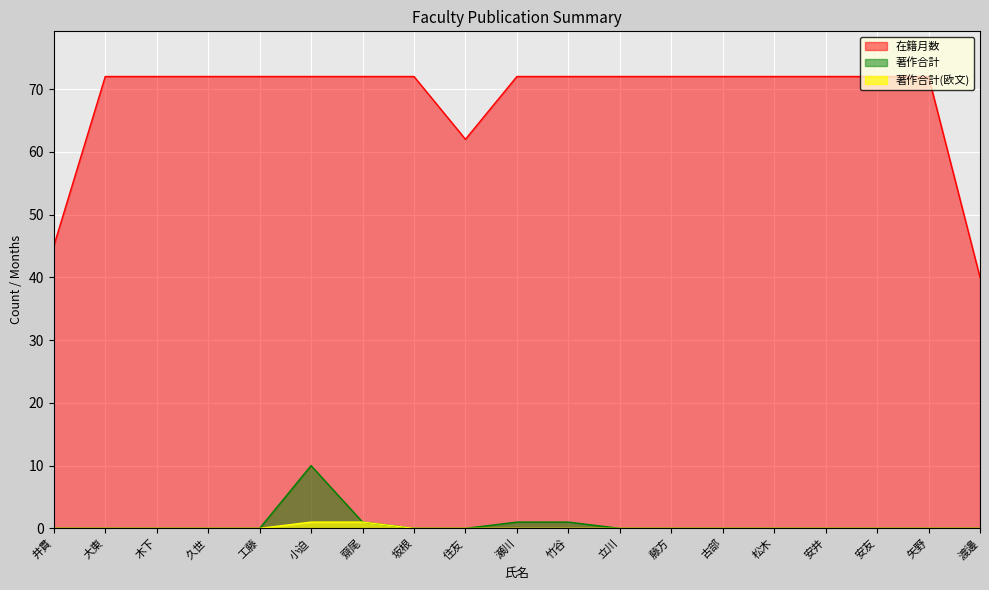

What is the total value across all series at 工藤?

72